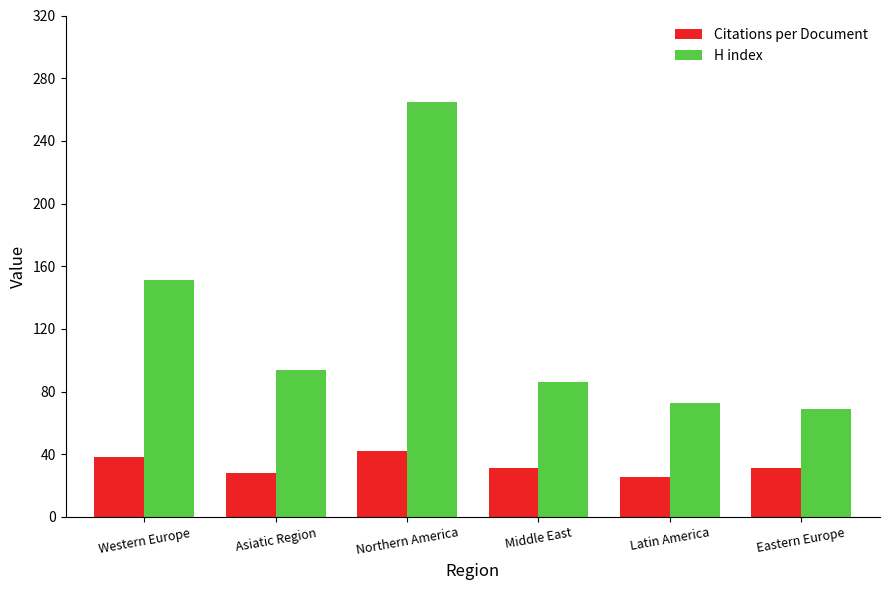

What is the label of the 4th bar from the right?

Northern America